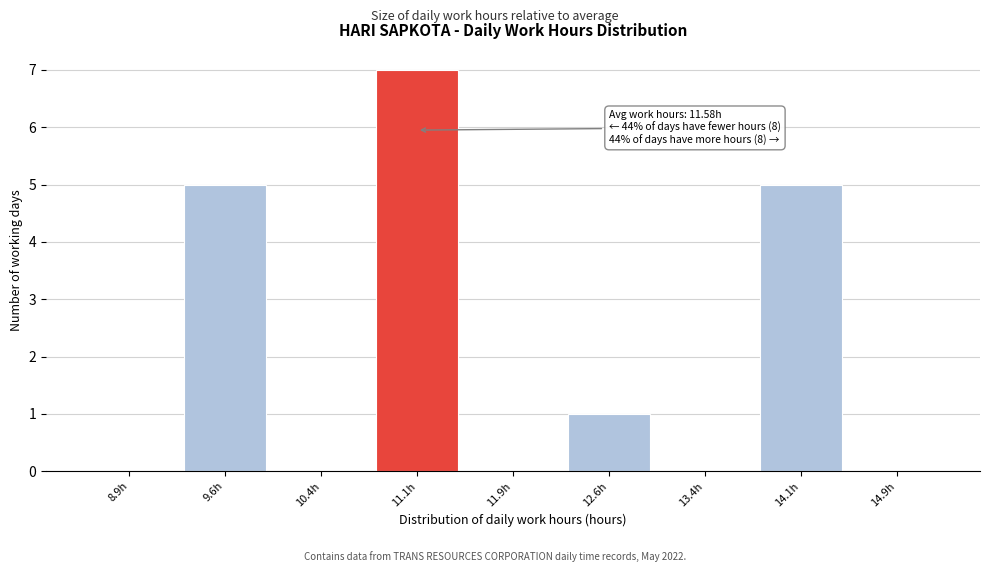

Reading left to right, what are all the values shown in this chart?

8.9h=0	9.6h=5	10.4h=0	11.1h=7	11.9h=0	12.6h=1	13.4h=0	14.1h=5	14.9h=0